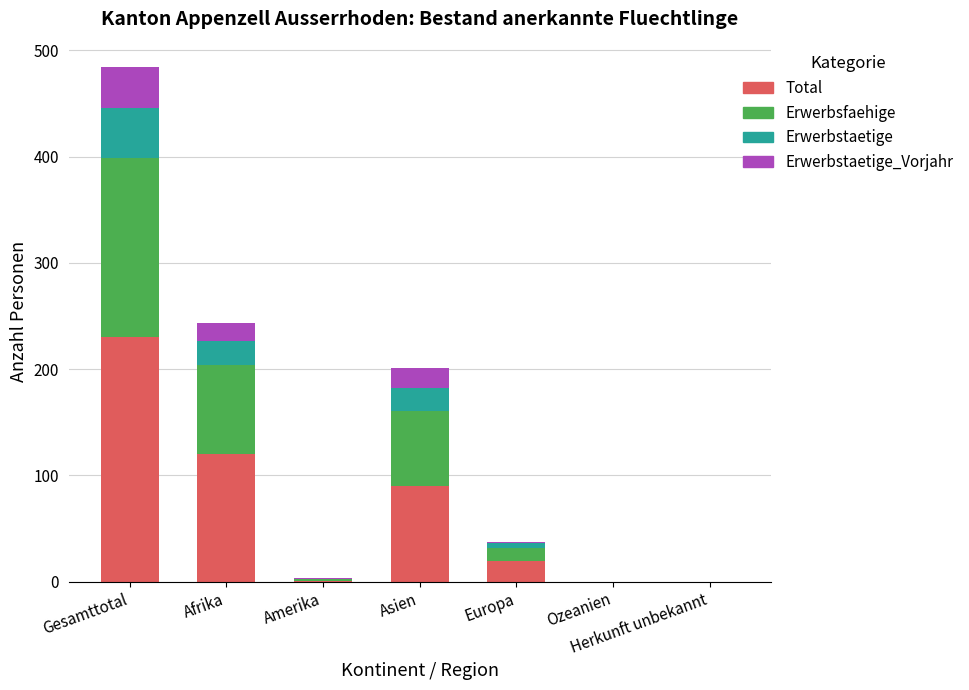

How many series are shown in this chart?

4